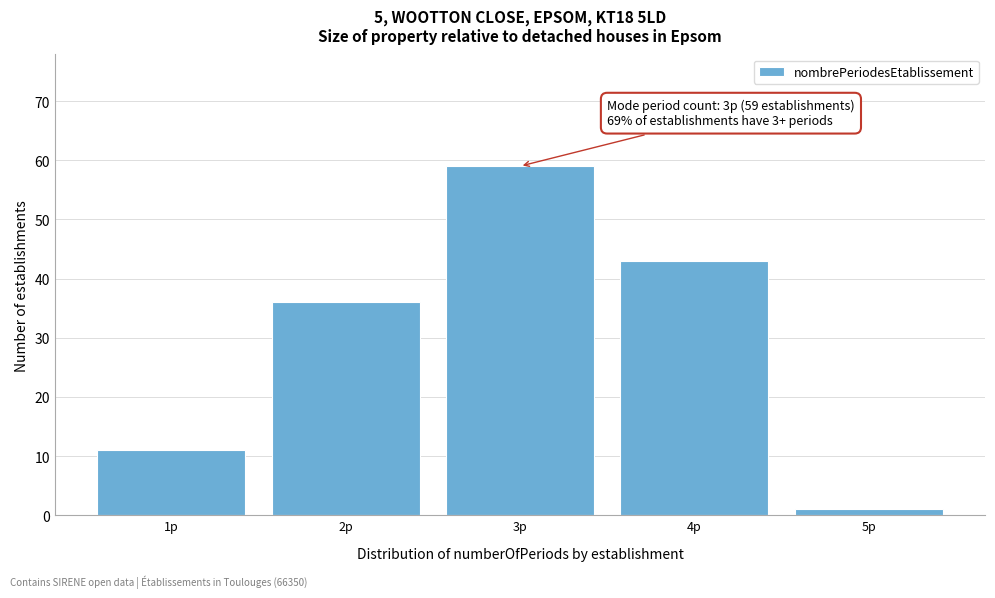

Over which range of the x-axis is the bar tallest?

2.5 to 3.5